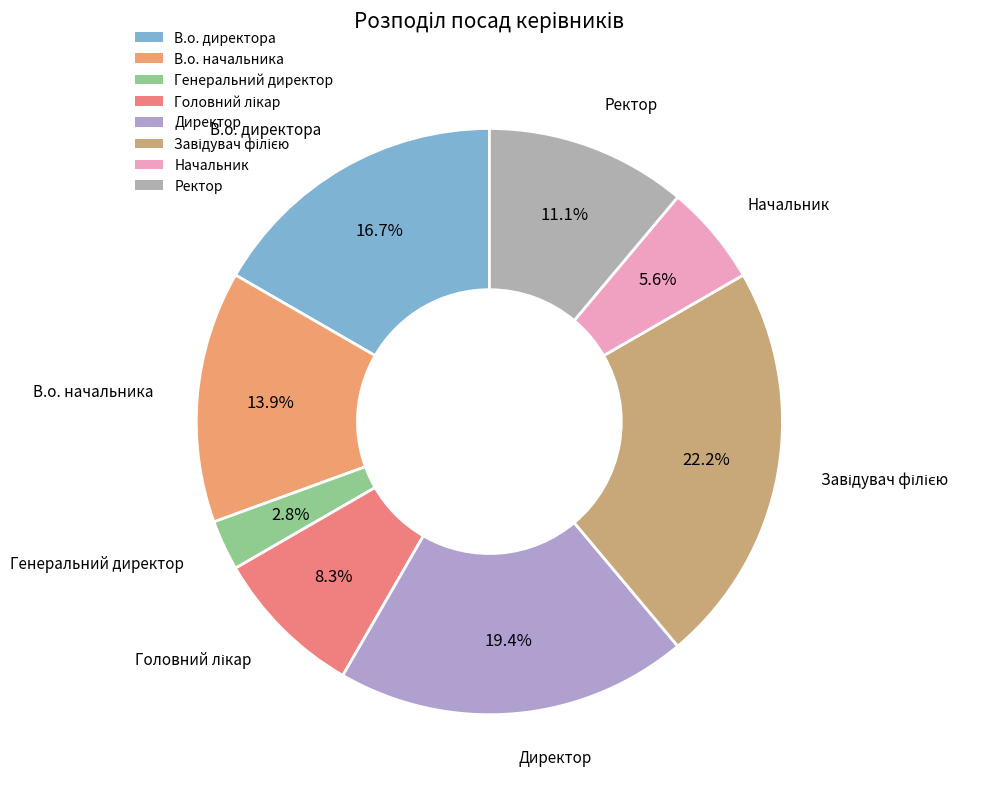

Is it true that В.о. директора is 17% of the pie?

True